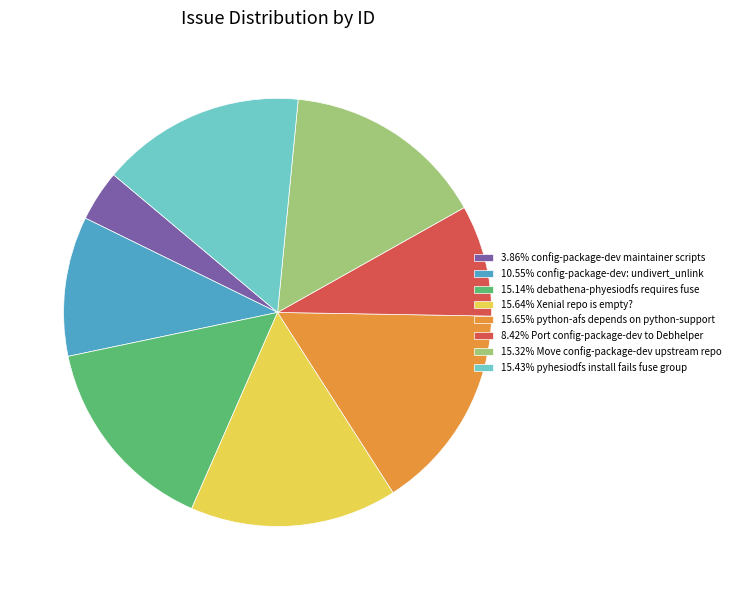

How many slices are in this pie chart?

8